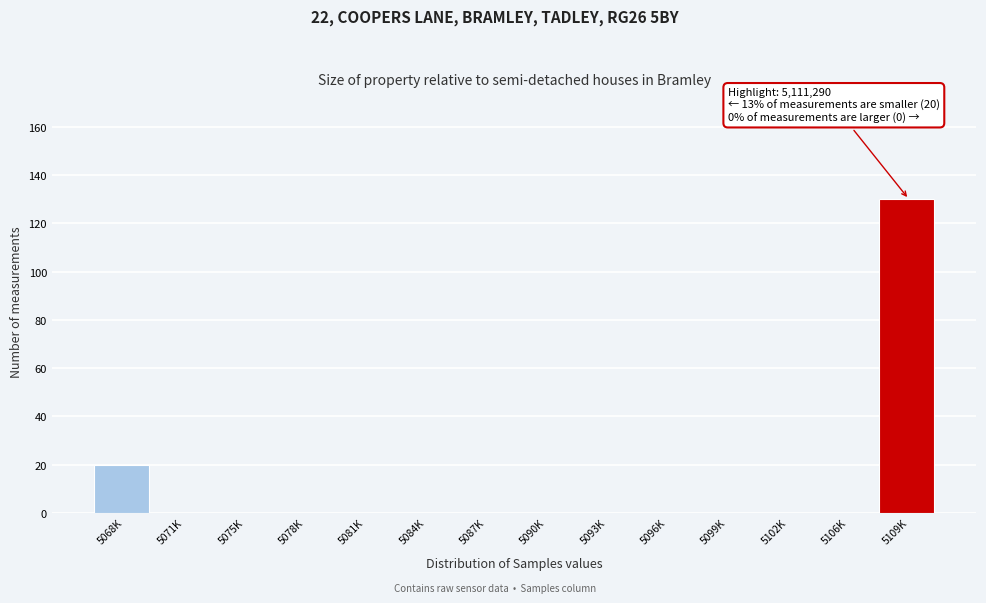

Reading left to right, list all the values displayed in this chart.

5068K=20	5071K=0	5075K=0	5078K=0	5081K=0	5084K=0	5087K=0	5090K=0	5093K=0	5096K=0	5099K=0	5102K=0	5106K=0	5109K=130